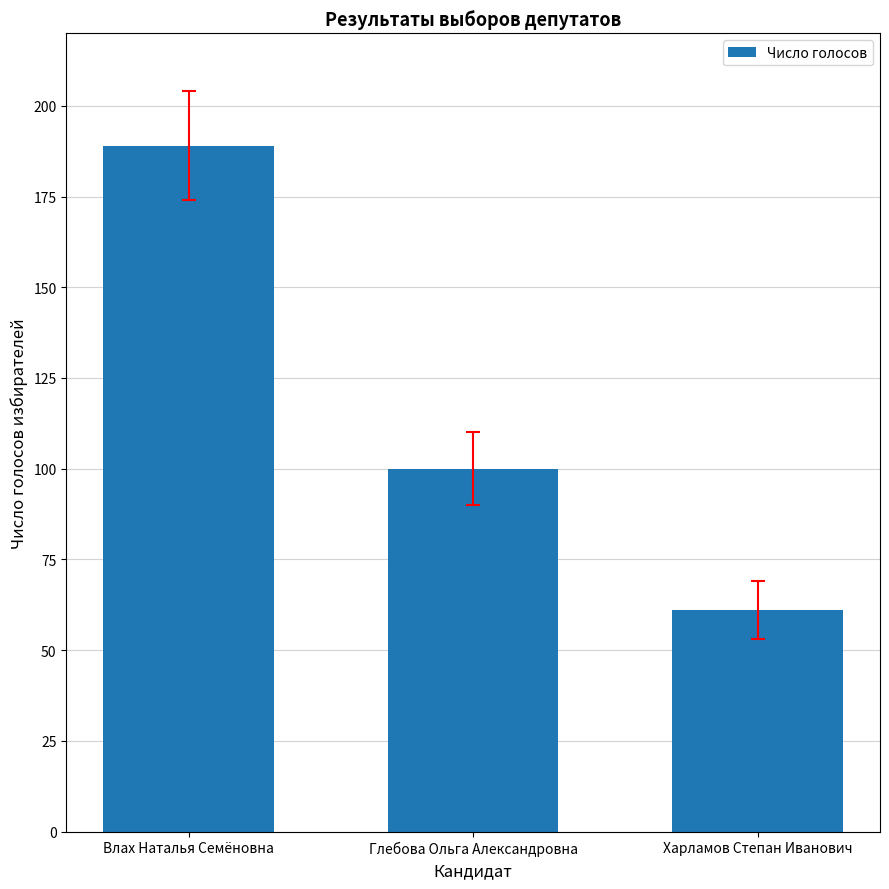

What is the label of the 1st bar from the left?

Влах Наталья Семёновна